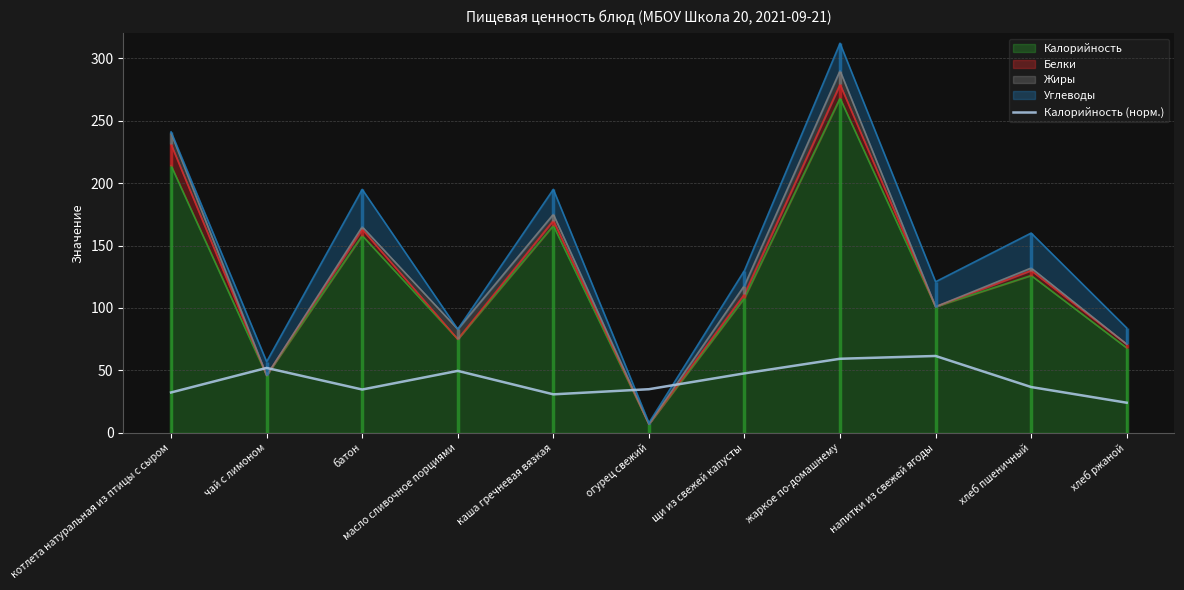

Reading left to right, extract all data points from this chart.

котлета натуральная из птицы с сыром=32.3	чай с лимоном=52.0	батон=34.7	масло сливочное порциями=49.6	каша гречневая вязкая=30.8	огурец свежий=35.0	щи из свежей капусты=47.6	жаркое по-домашнему=59.3	напитки из свежей ягоды=61.6	хлеб пшеничный=36.7	хлеб ржаной=24.1